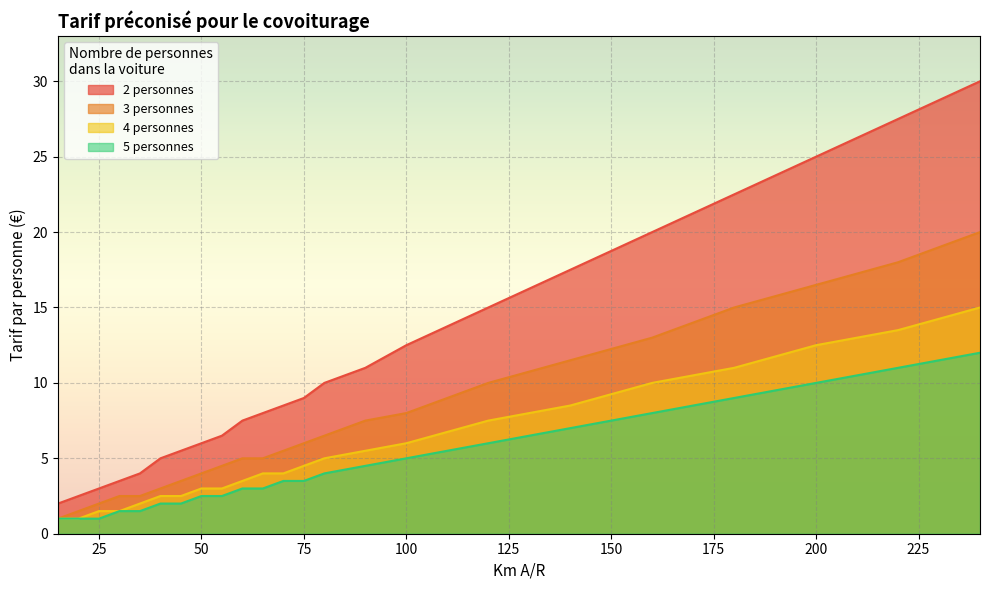

What is the approximate value of 4 personnes at 50?

3.0